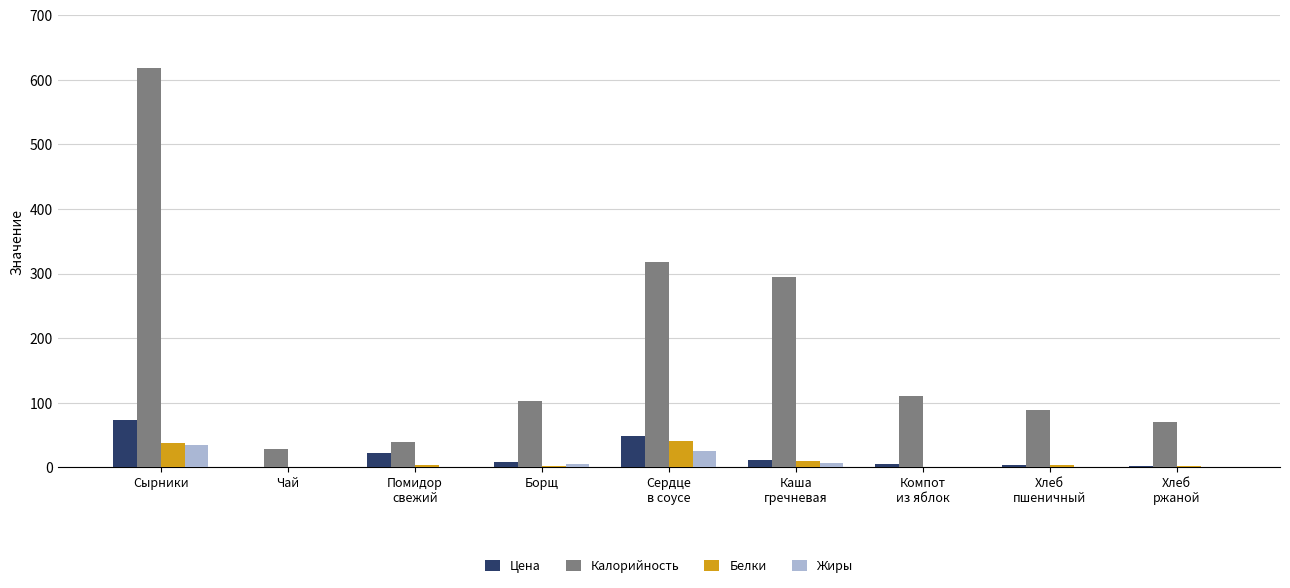

What is the greatest value displayed?

618.4